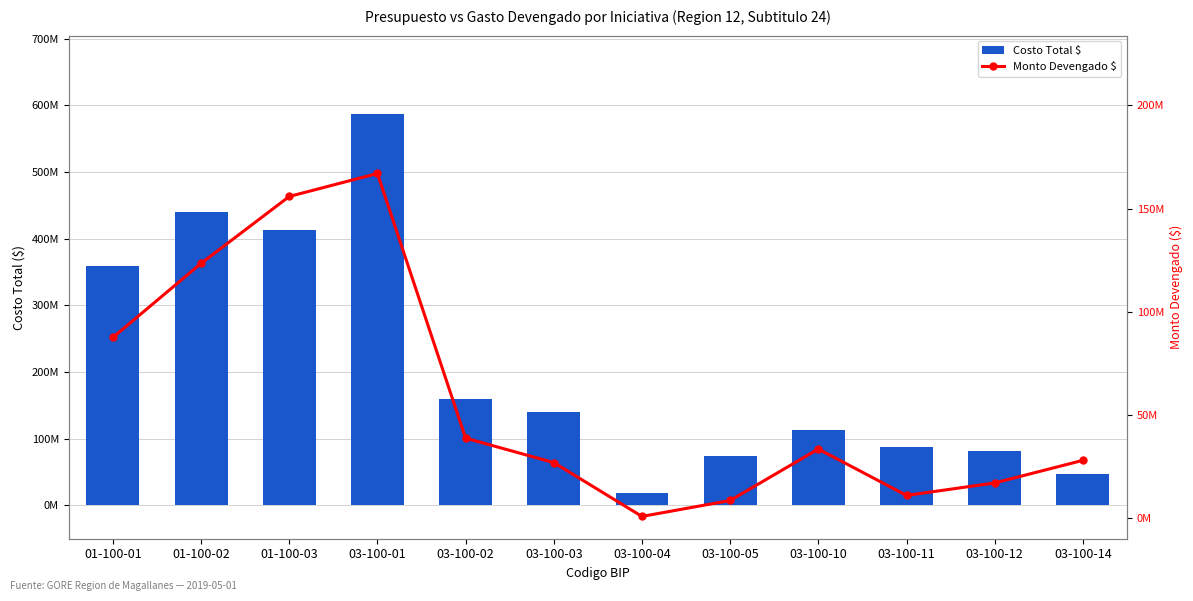

What is the label of the 3rd bar from the right?

03-100-11